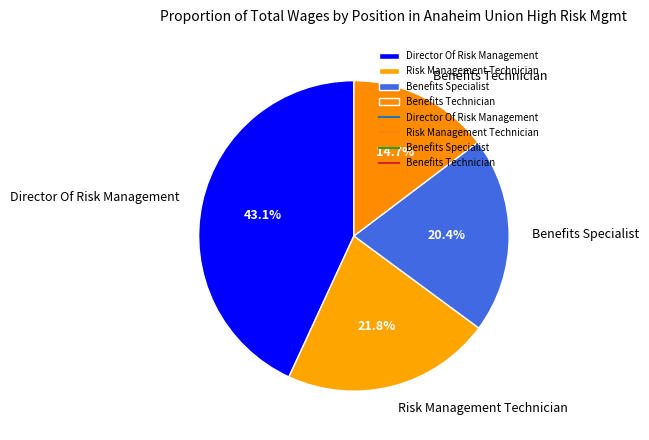

Rank the categories by value from lowest to highest.

Benefits Technician, Benefits Specialist, Risk Management Technician, Director Of Risk Management